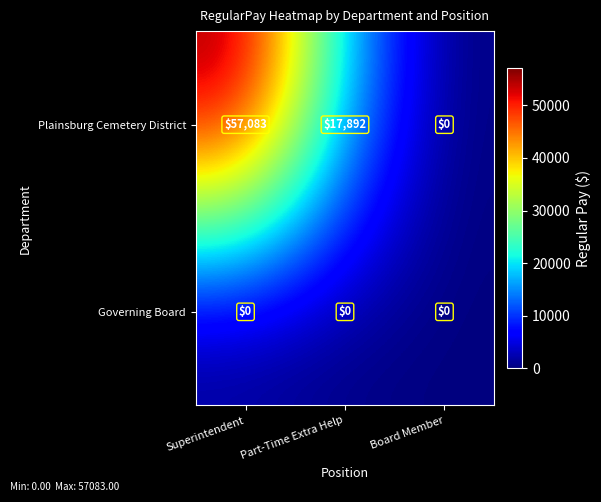

Reading left to right, list all the values displayed in this chart.

Plainsburg Cemetery District: 57083	17892	0
Governing Board: 0	0	0